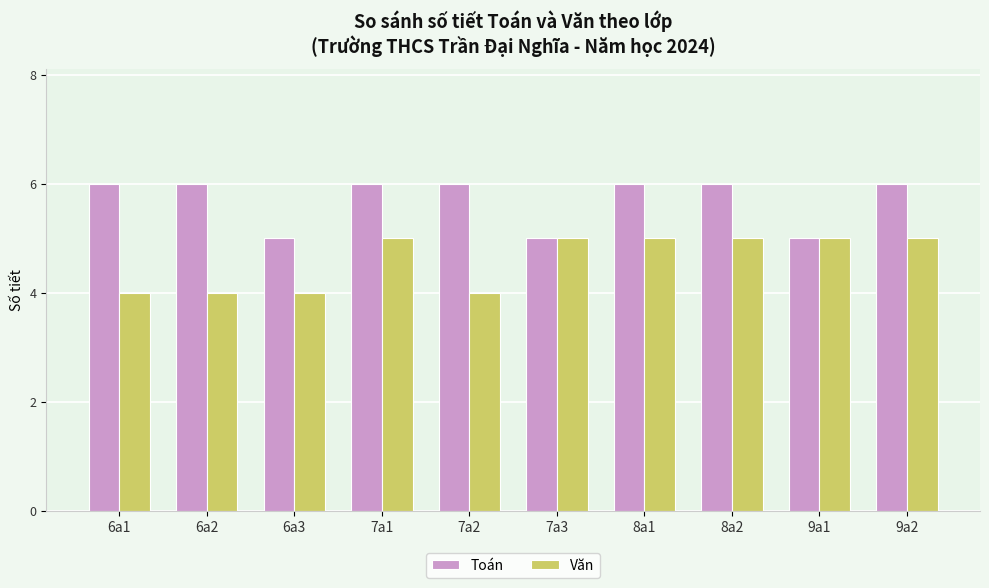

Reading left to right, transcribe all the data shown in this chart.

Toán: 6a1=6	6a2=6	6a3=5	7a1=6	7a2=6	7a3=5	8a1=6	8a2=6	9a1=5	9a2=6
Văn: 6a1=4	6a2=4	6a3=4	7a1=5	7a2=4	7a3=5	8a1=5	8a2=5	9a1=5	9a2=5